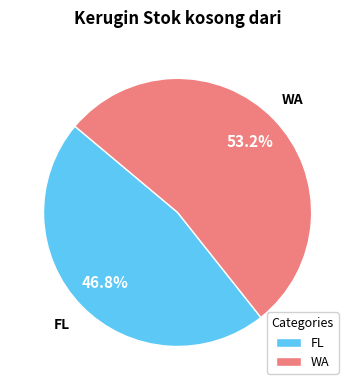

Rank the categories by value from highest to lowest.

WA, FL